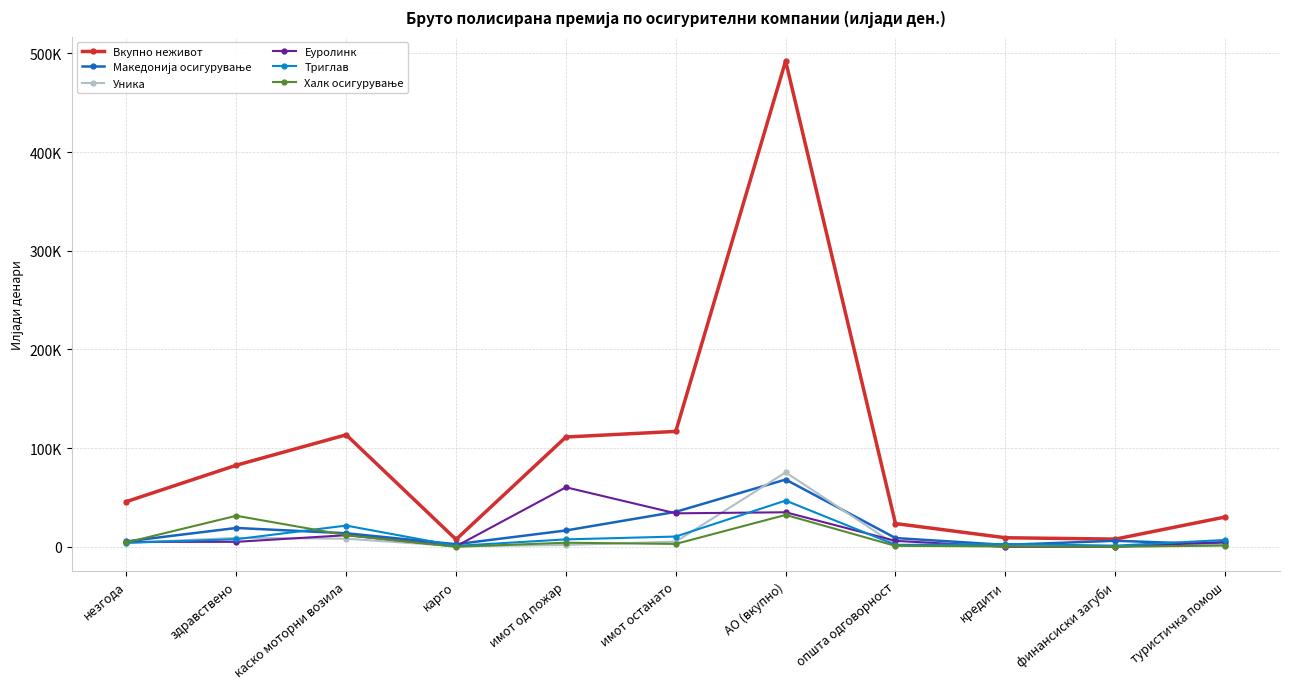

At which category does Еуролинк reach its first local peak?

каско моторни возила